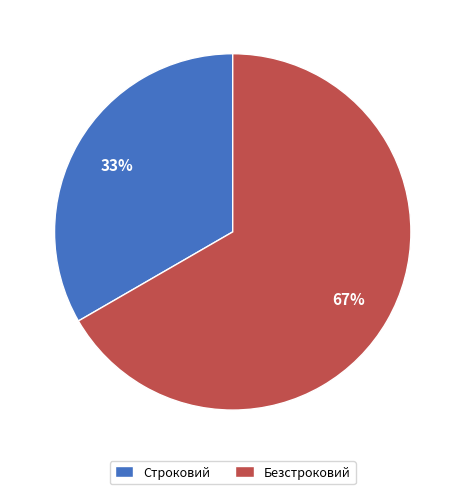

Count the number of slices in the pie.

2